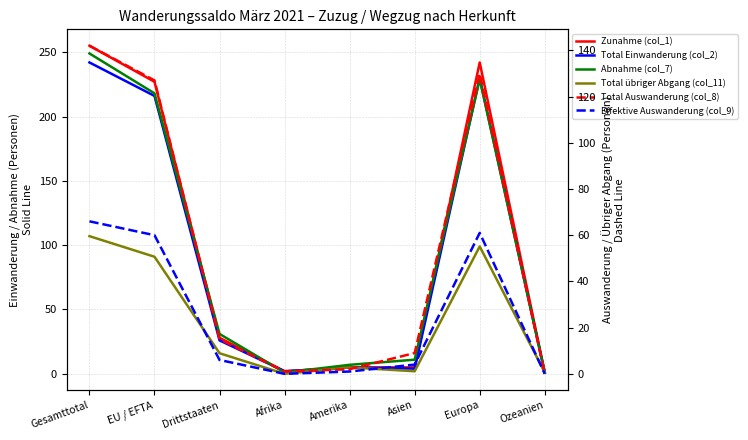

Is it true that Total Einwanderung (col_2) equals 3 at Amerika?

False